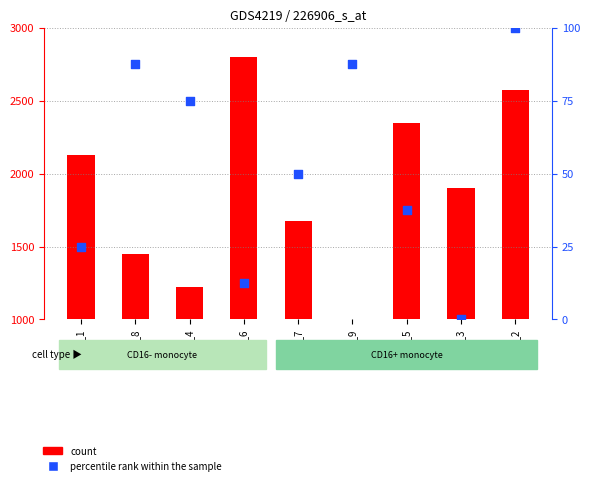

At how many categories does at least one series exceed 656?

9